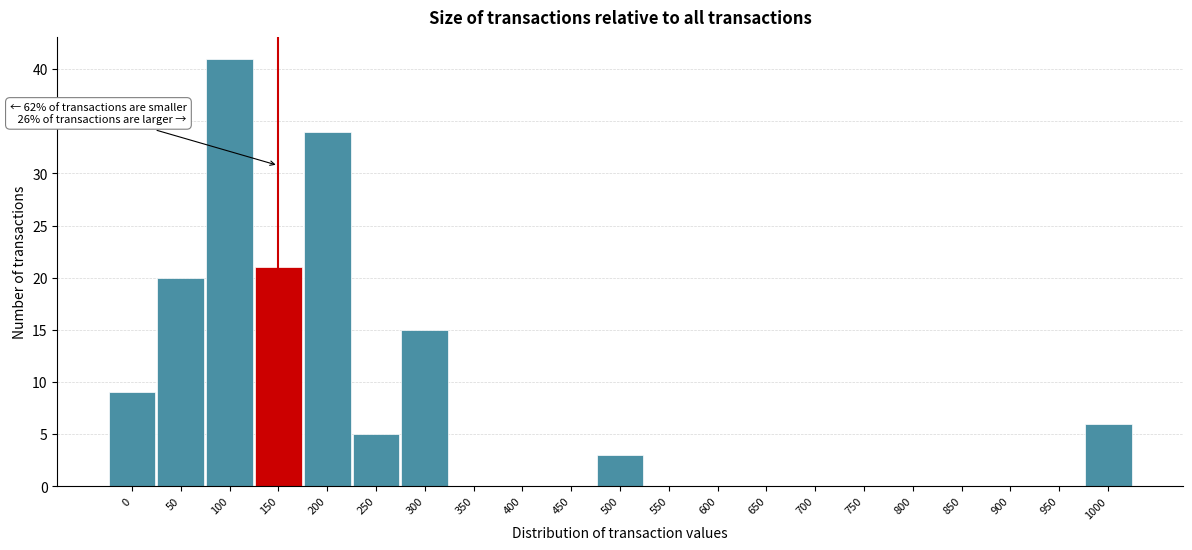

Reading right to left, transcribe all the data shown in this chart.

1000=6	950=0	900=0	850=0	800=0	750=0	700=0	650=0	600=0	550=0	500=3	450=0	400=0	350=0	300=15	250=5	200=34	150=21	100=41	50=20	0=9